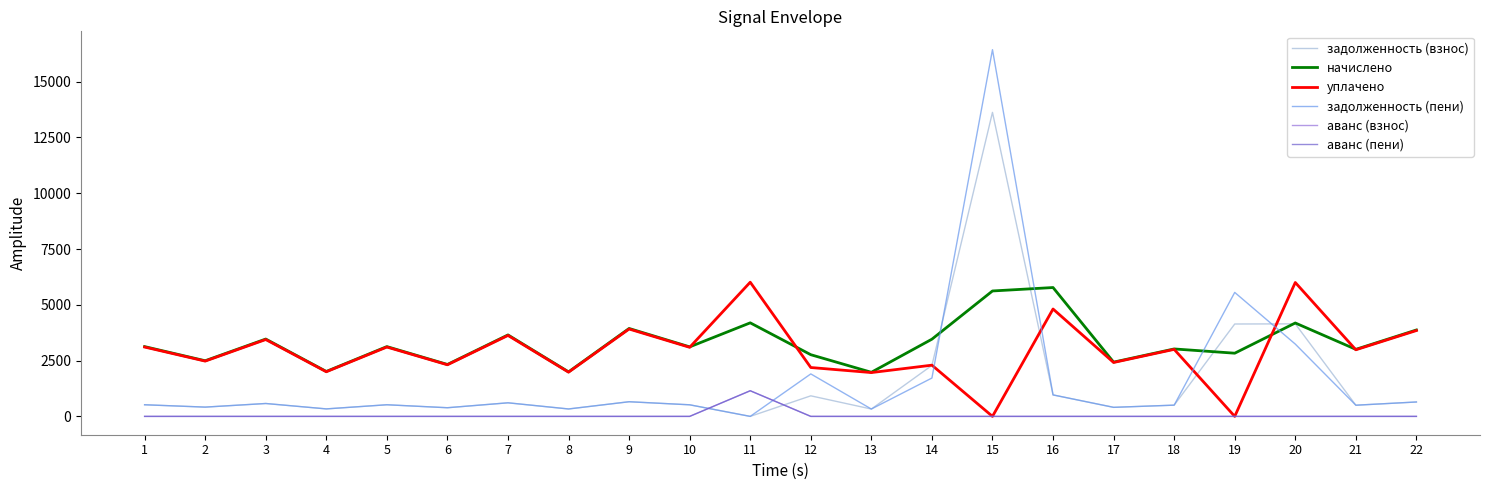

Does the chart display data point markers on the line(s)?

No